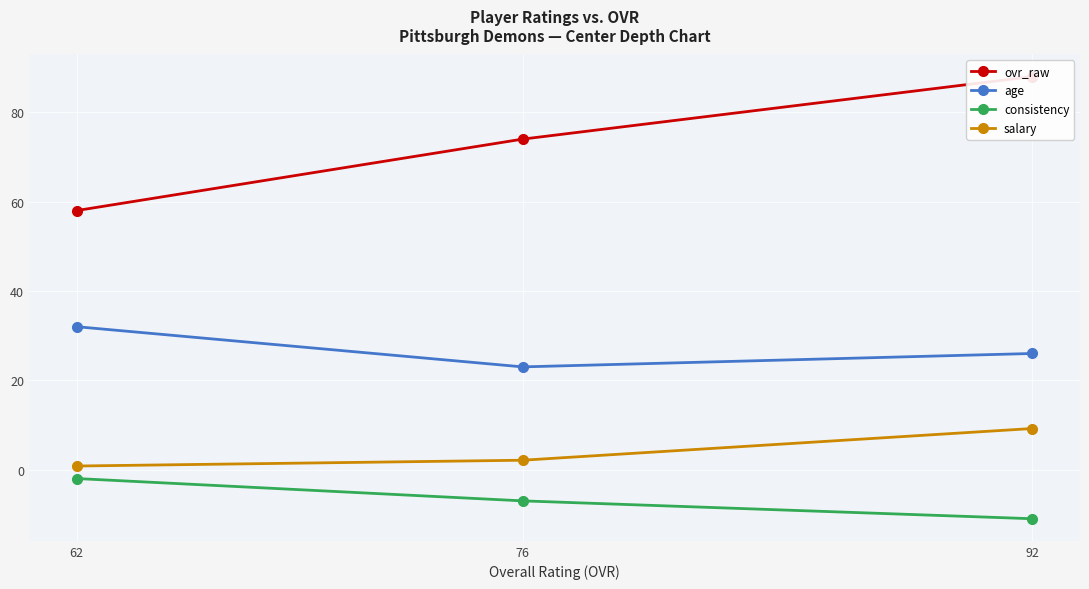

Which series has the widest spread of values?

ovr_raw